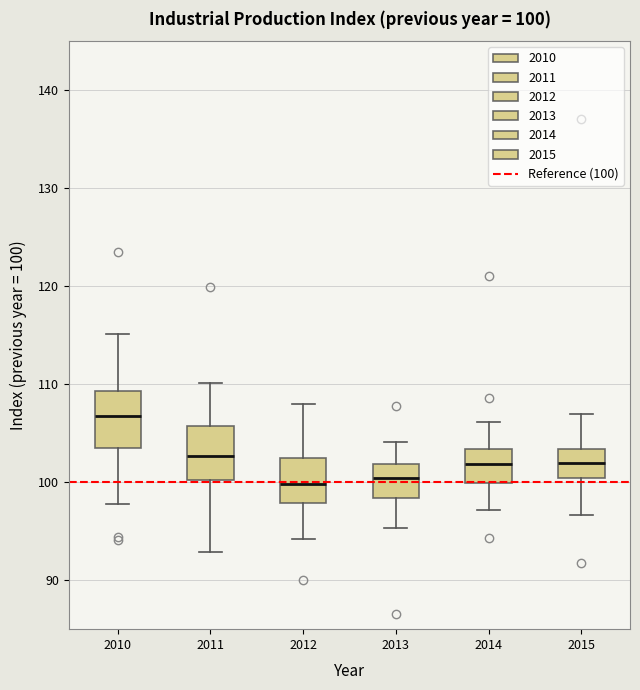

Which box has the highest median line?

2010